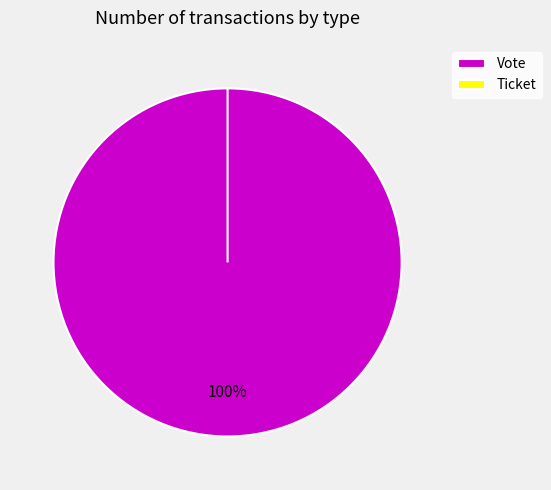

True or false: Vote accounts for 100% of the total.

True